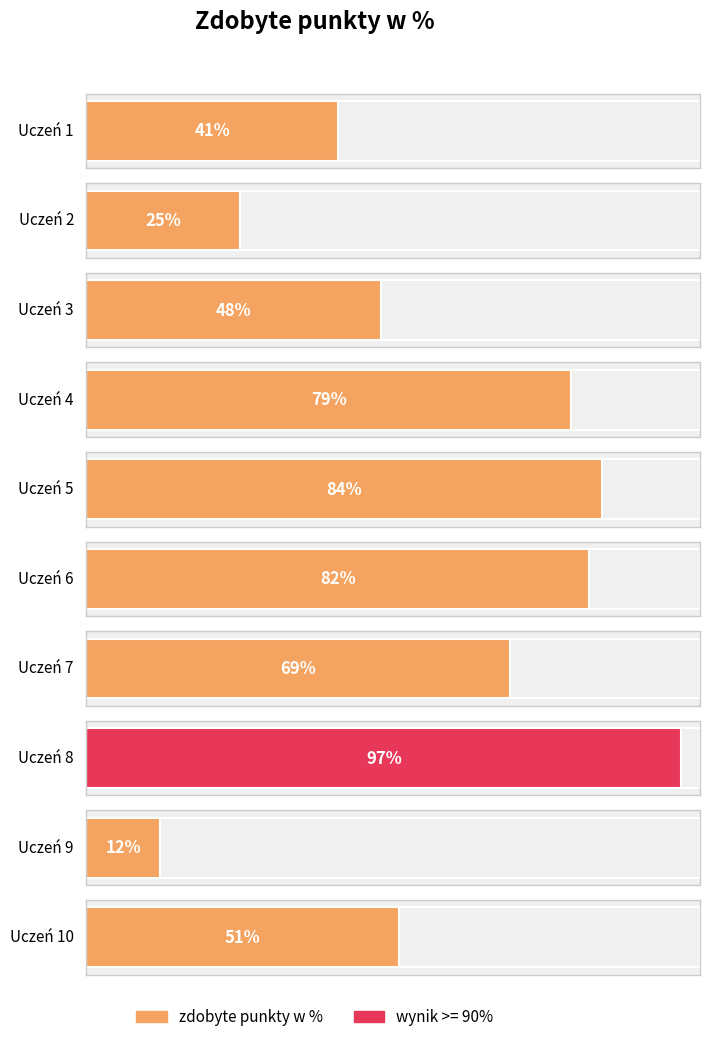

Are the bars horizontal?

Yes